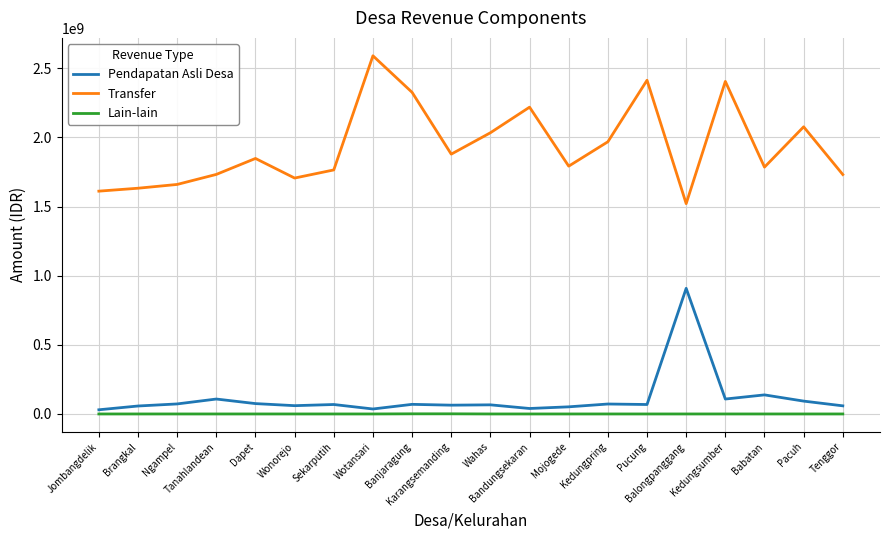

What position from the right is Ngampel?

18